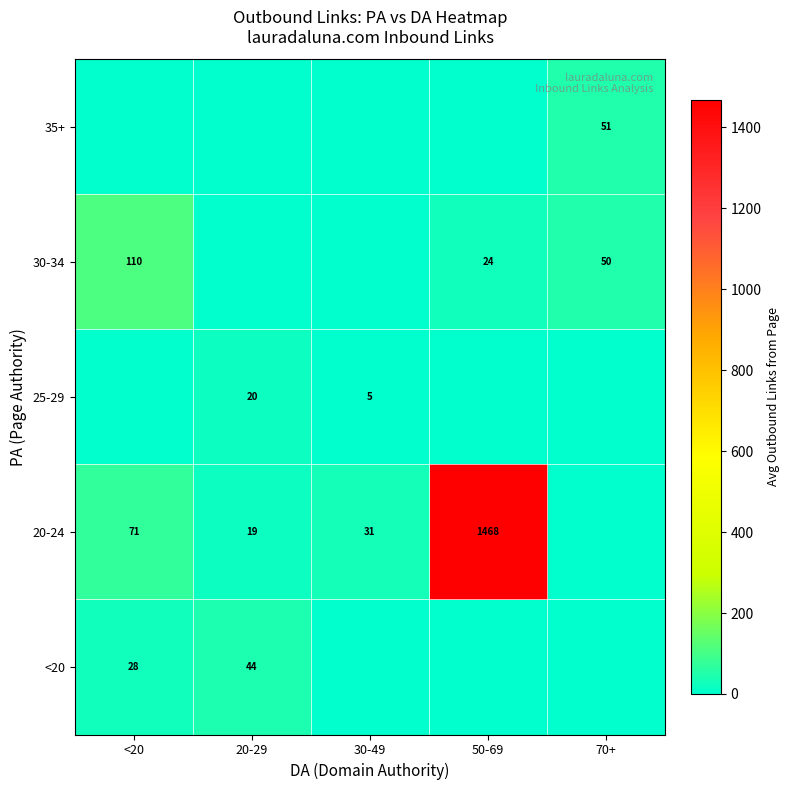

What is the maximum value shown in the chart?

1468.0